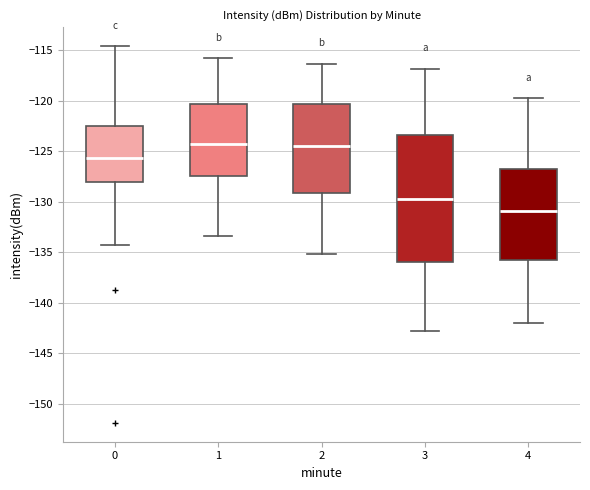

Reading left to right, read every box against the y-axis: the position of its median line, the range the box covers, and the ends of its whiskers. The values are not printed on the chart, so give them approximately, as read against the axis.

0: median -125.5, box -128.0 to -122.5, whiskers -134.5 to -114.5
1: median -124.0, box -127.5 to -120.5, whiskers -133.5 to -116.0
2: median -124.5, box -129.0 to -120.5, whiskers -135.0 to -116.5
3: median -129.5, box -136.0 to -123.5, whiskers -143.0 to -117.0
4: median -131.0, box -135.5 to -127.0, whiskers -142.0 to -119.5